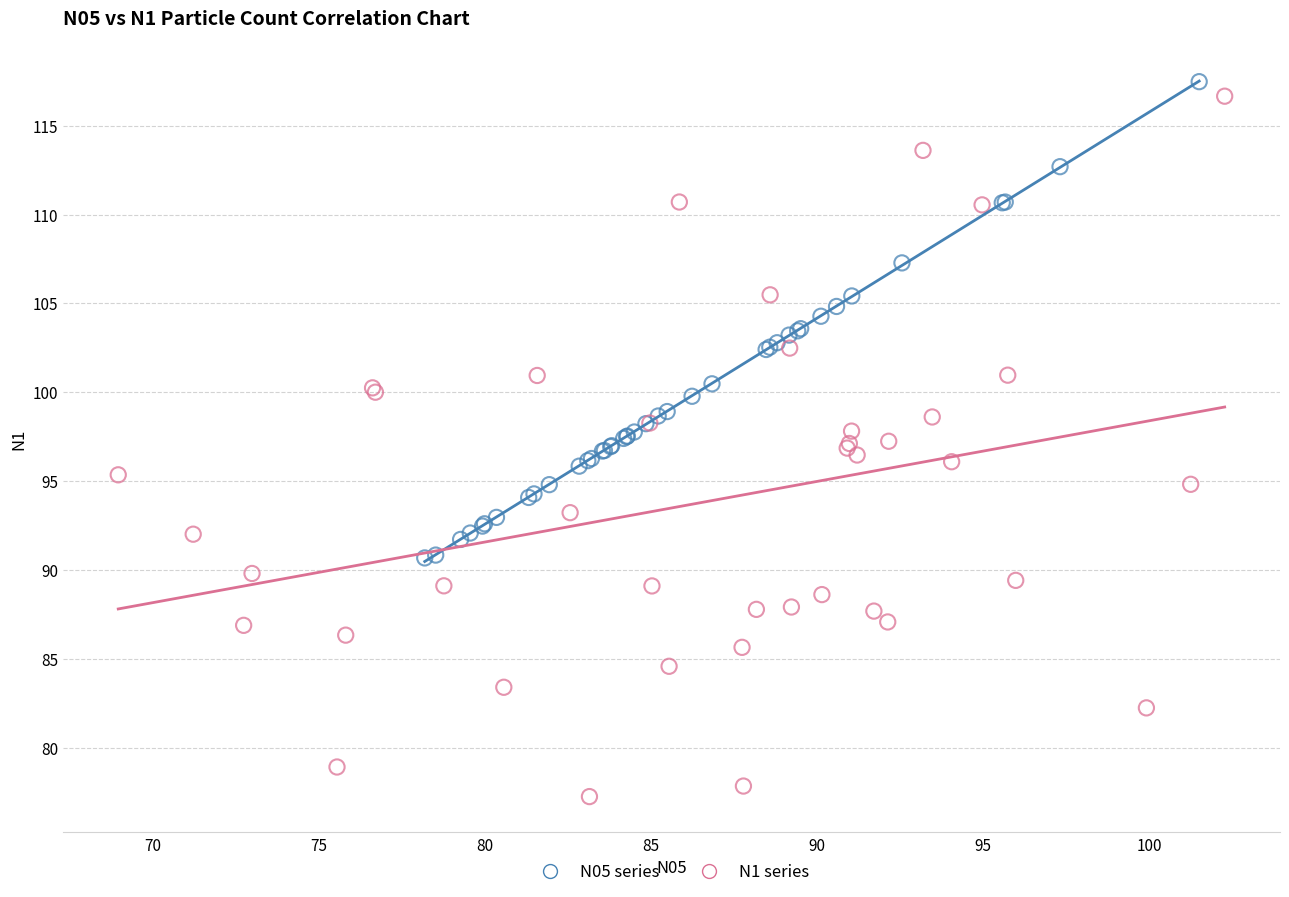

Which series has the widest spread of Y values?

N1 series